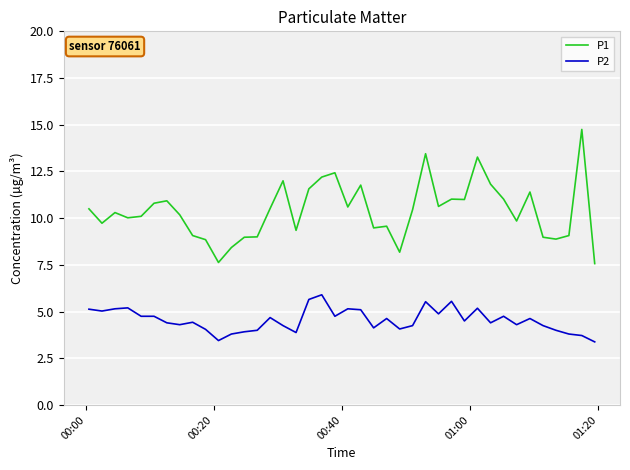

Is this an area chart (filled region under the line)?

No